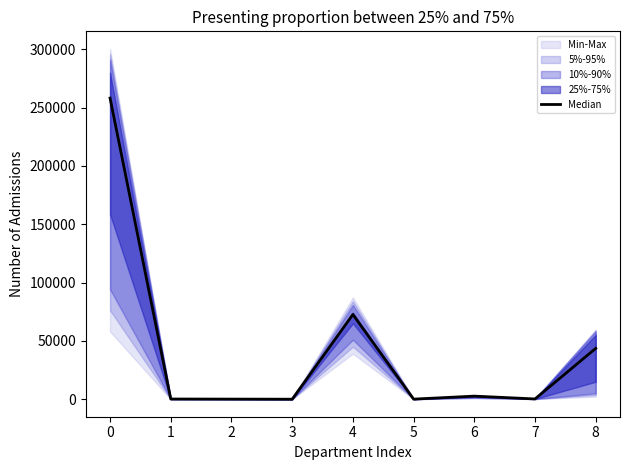

The value at 3 is 86308.4. True or false?

False